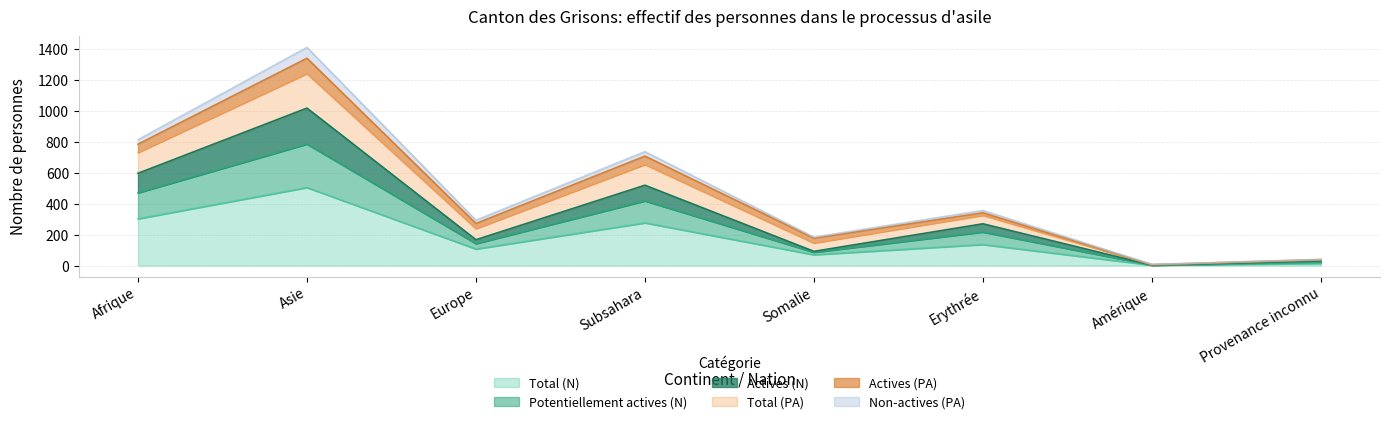

At how many categories does at least one series exceed 184?

5